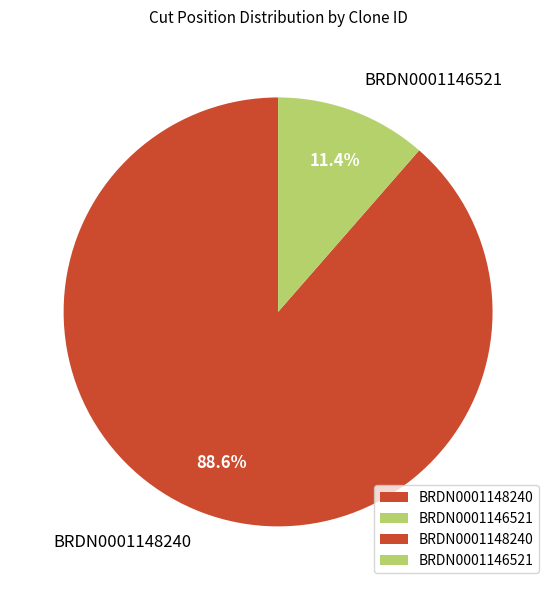

Is it true that BRDN0001148240 is 74% of the pie?

False